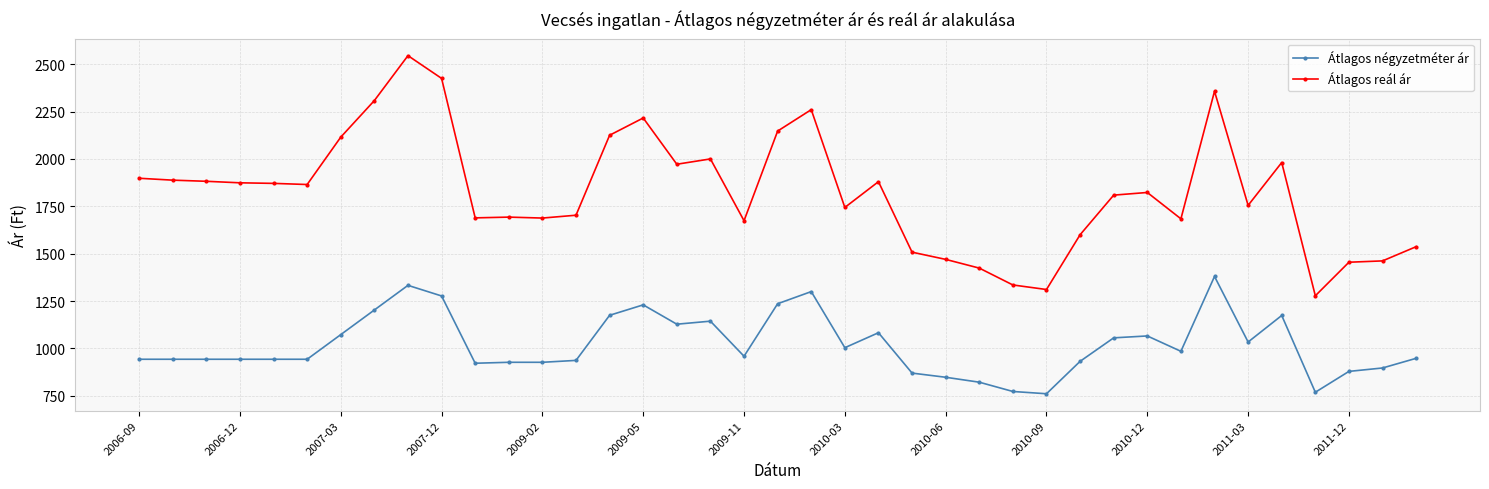

Rank the series by their average value, from highest to lowest.

Átlagos reál ár, Átlagos négyzetméter ár